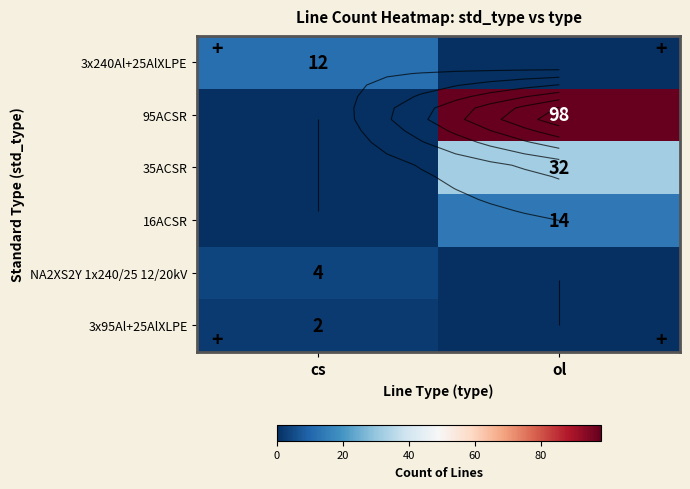

Between cs and ol, which is larger?

cs